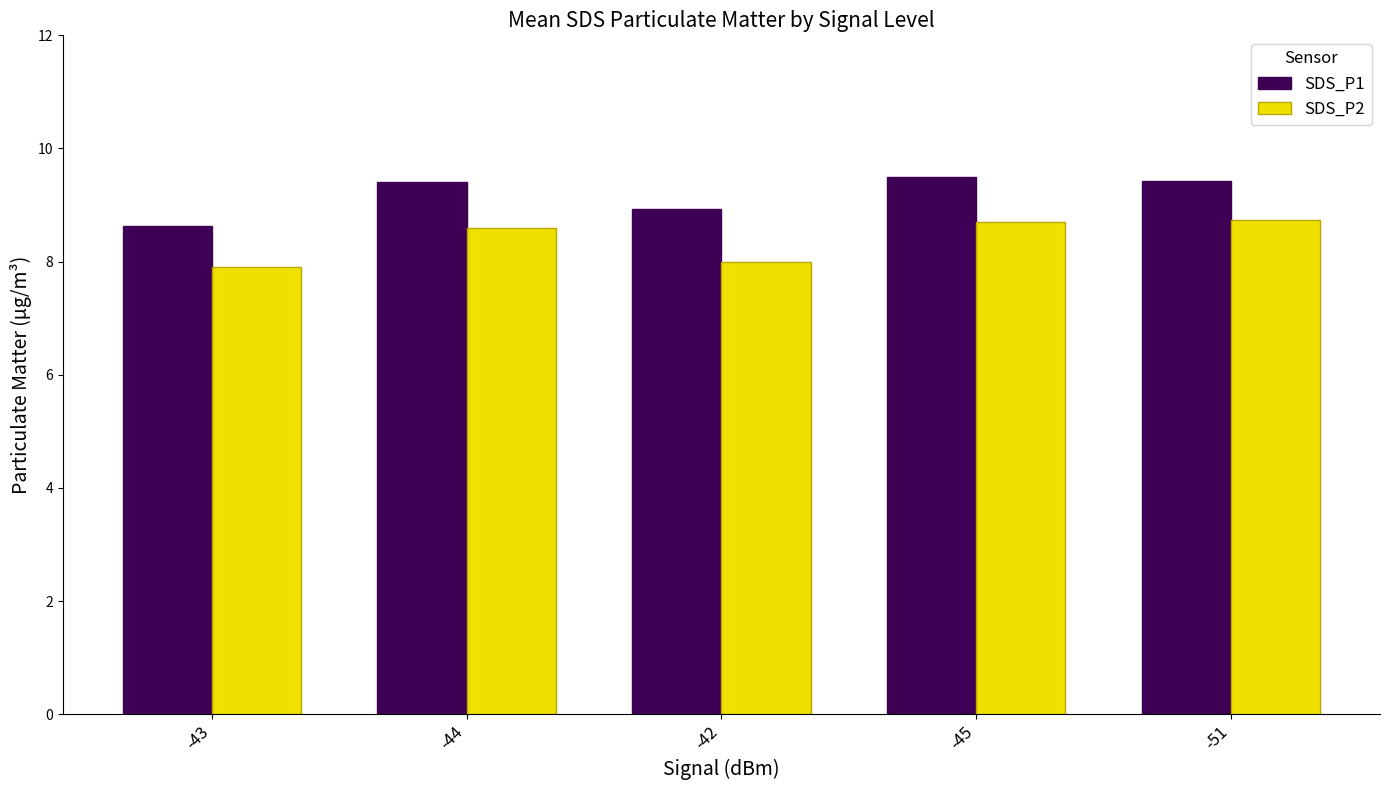

List the series in order of their overall mean, highest first.

SDS_P1, SDS_P2